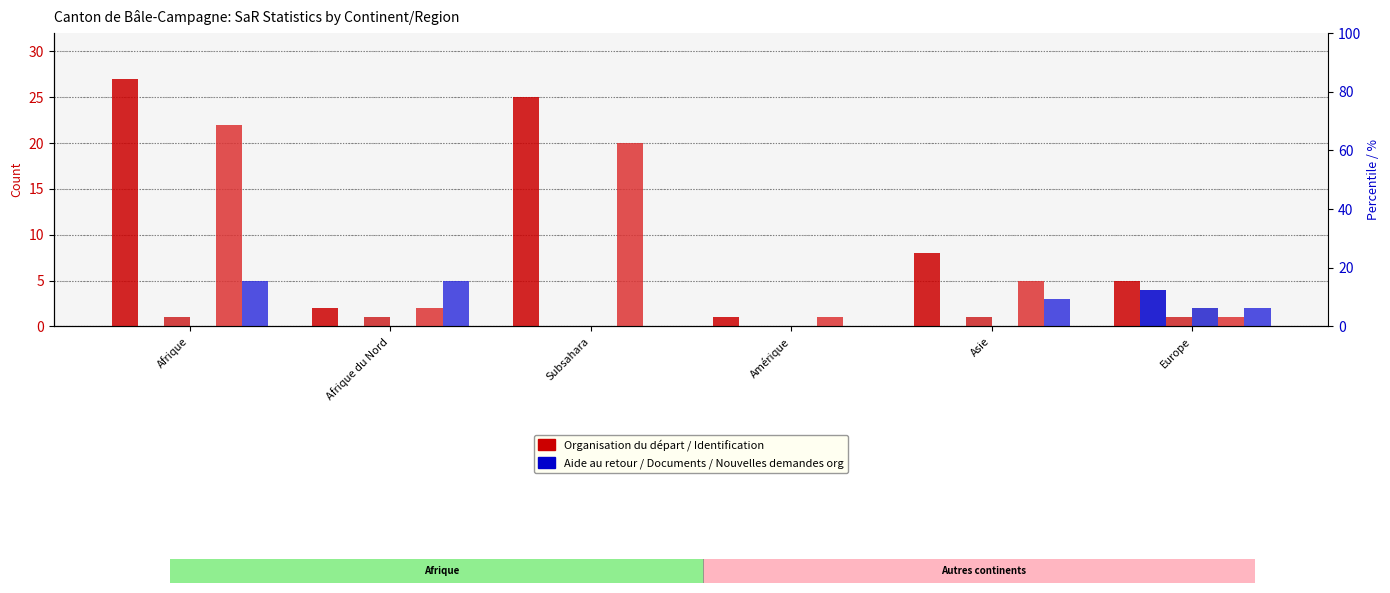

Reading left to right, transcribe all the data shown in this chart.

Nouvelles deman-des (col_15): 27	2	25	1	8	5
Deman-des aide au retour (col_11): 0	0	0	0	0	4
SaR Identification (col_1): 1	1	0	0	1	1
SaR Obtention doc (col_5): 0	0	0	0	0	2
Fin Organisation (col_17): 22	2	20	1	5	1
Nouvelles deman-des org (col_16): 5	5	0	0	3	2